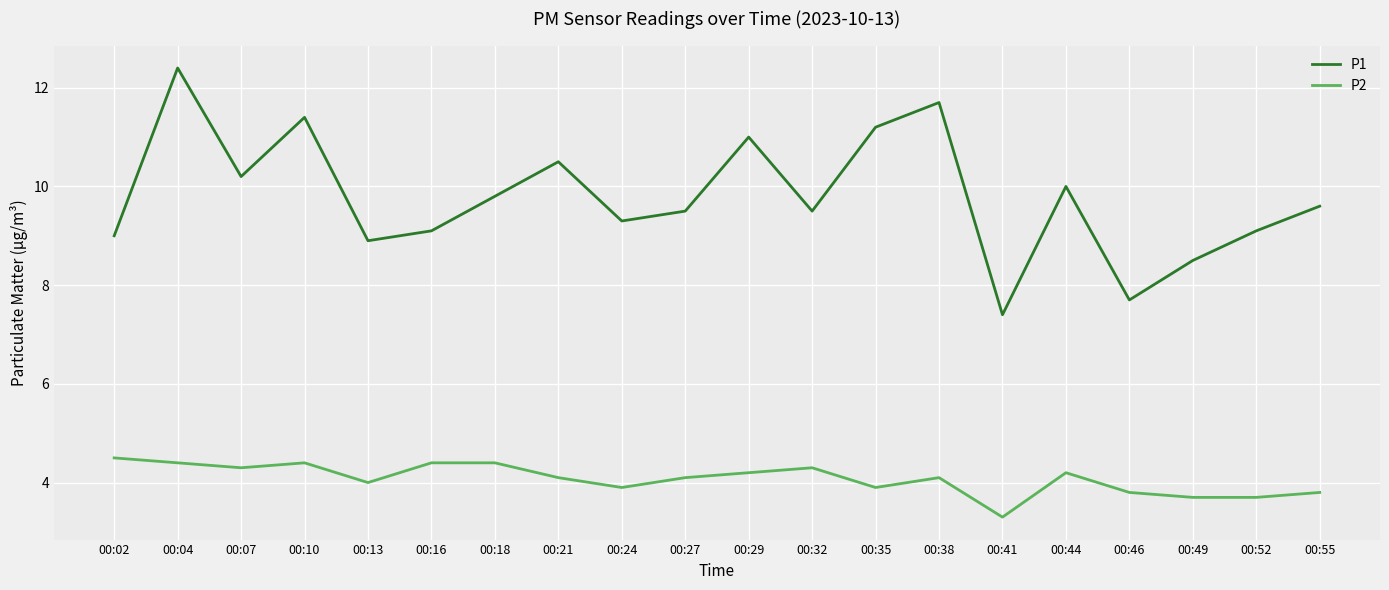

Is it true that P1 equals 7.7 at 00:46?

True